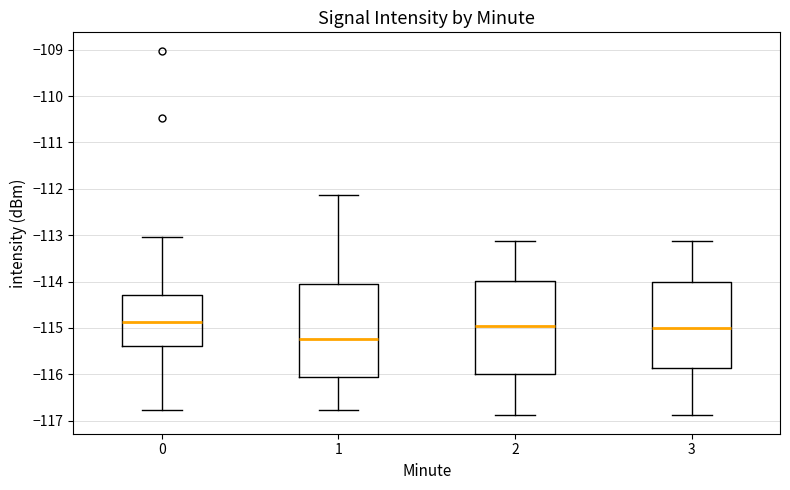

Reading left to right, transcribe this box plot: for each box, give where its median line is, the range the box spans, and where its two whiskers end, as read against the y-axis. The values are not printed on the chart, so give them approximately, as read against the axis.

0: median -114.9, box -115.4 to -114.3, whiskers -116.8 to -113.0
1: median -115.2, box -116.1 to -114.0, whiskers -116.8 to -112.1
2: median -115.0, box -116.0 to -114.0, whiskers -116.9 to -113.1
3: median -115.0, box -115.9 to -114.0, whiskers -116.9 to -113.1